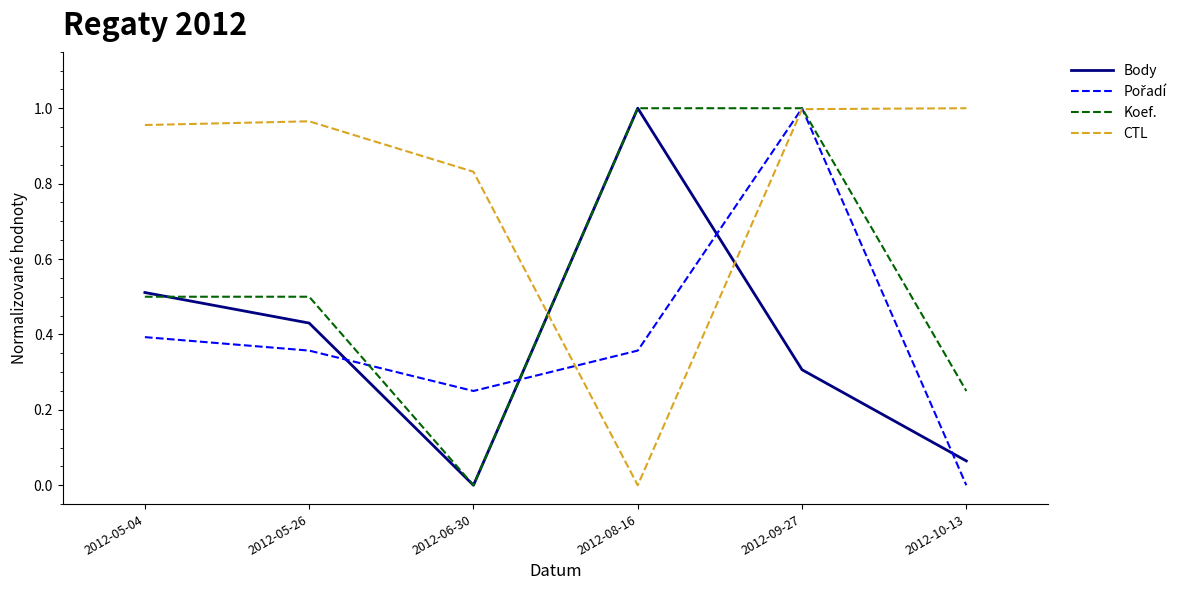

What is the spread (max minus min) of values at 2012-09-27?

0.7